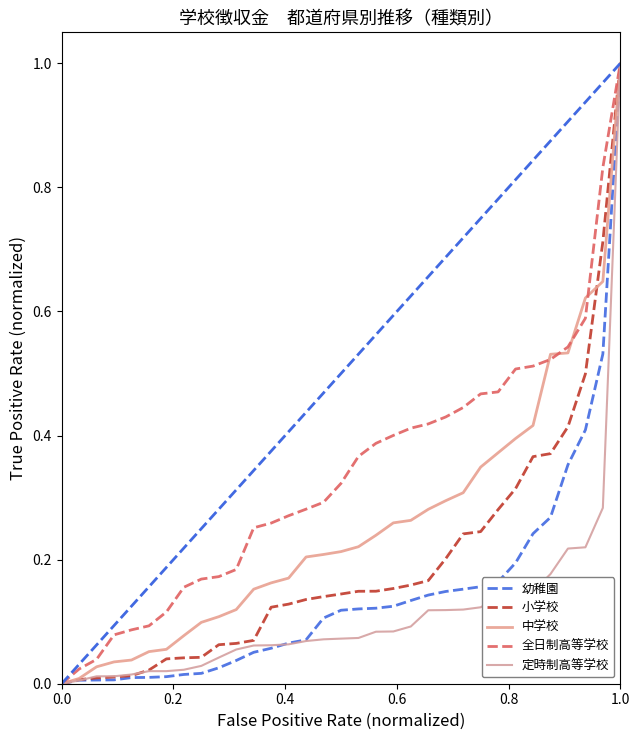

Is this an area chart (filled region under the line)?

No